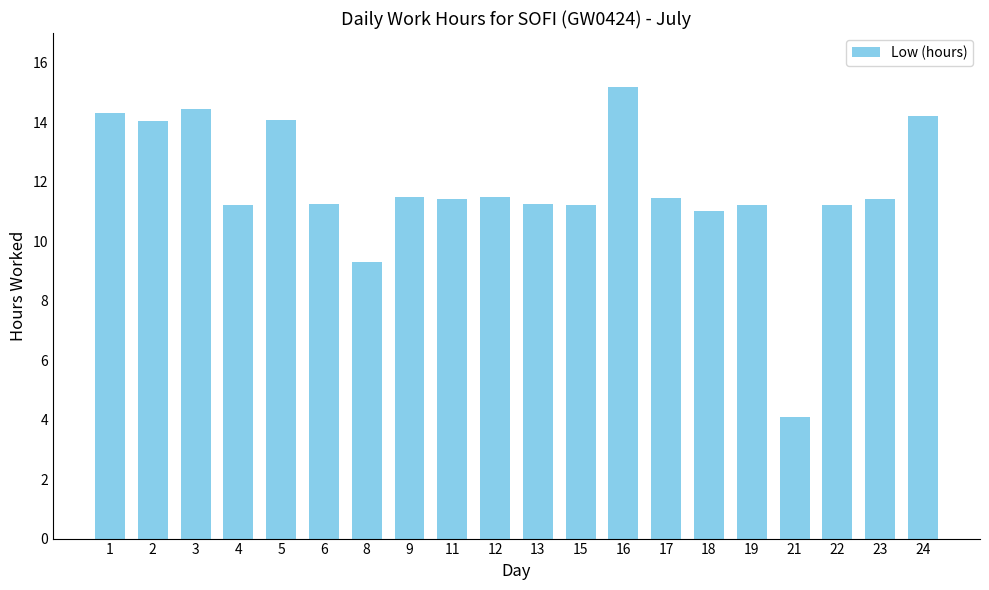

What is the ratio of the value at 2 to the value at 16?

0.9